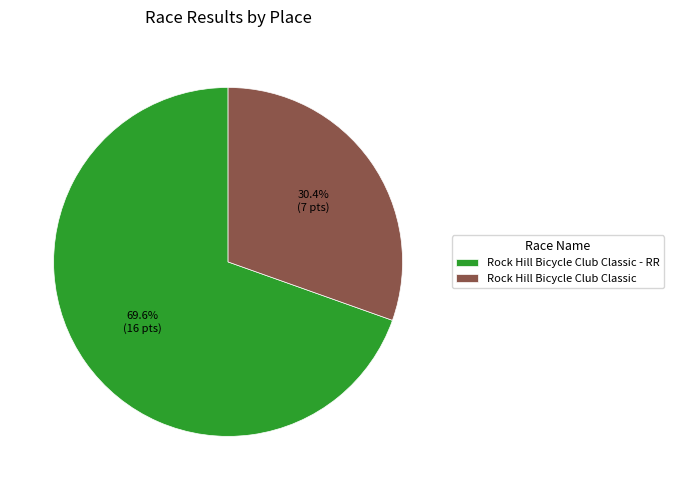

True or false: Rock Hill Bicycle Club Classic accounts for 30% of the total.

True